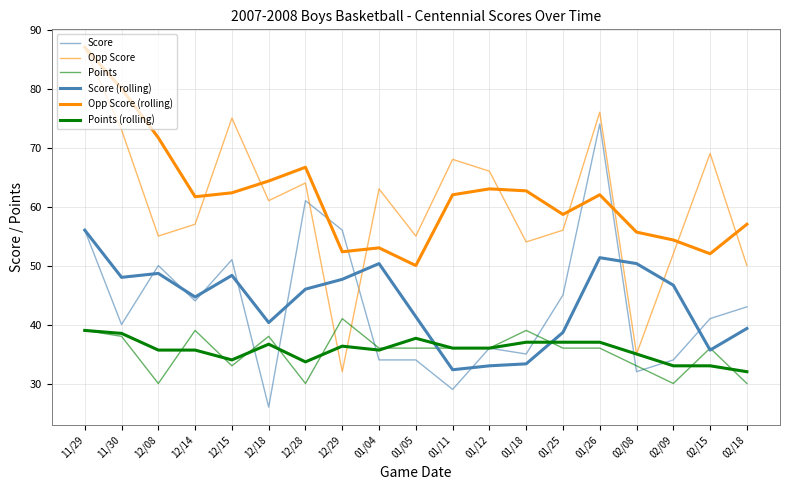

True or false: Opp Score (rolling) has more than 1 points higher than both neighbors.

True